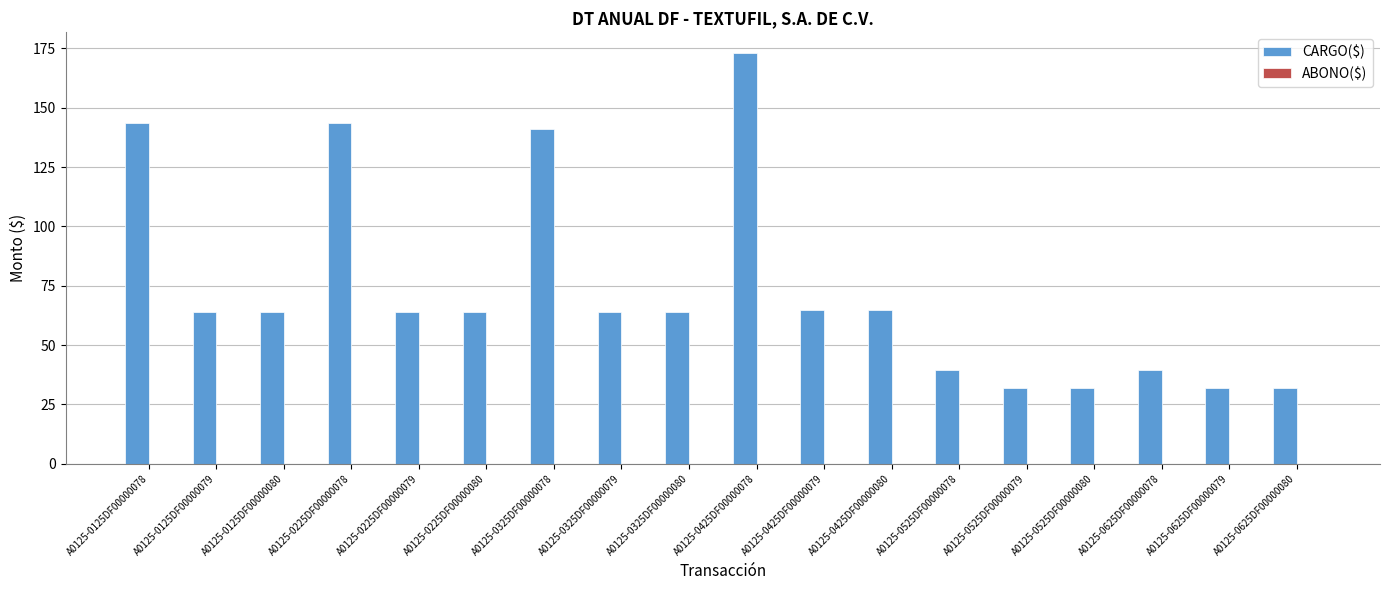

The chart shows a value of 70.6 at A0125-0625DF00000078. True or false?

False